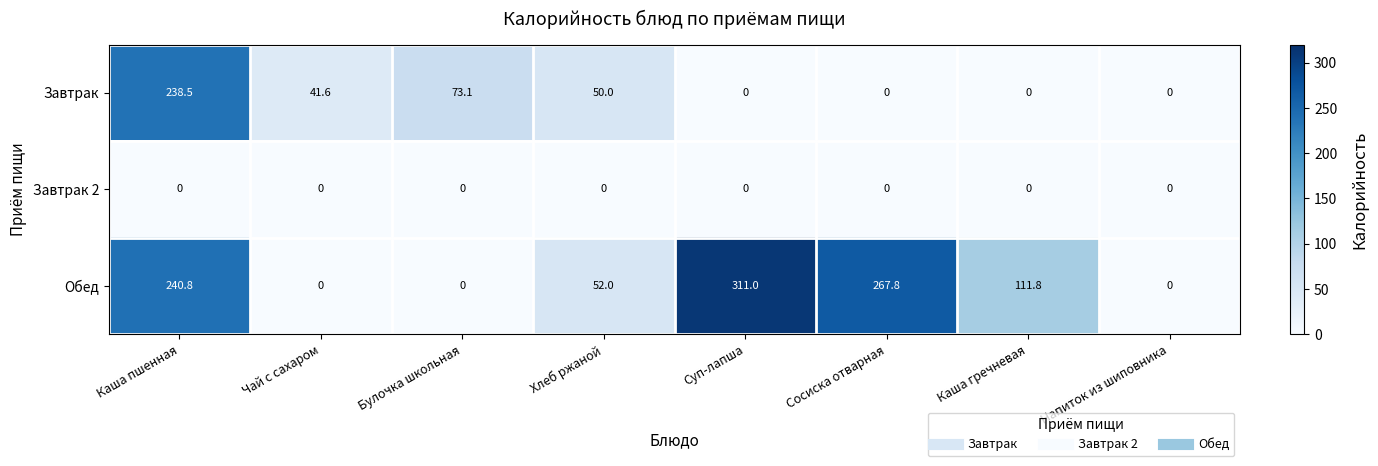

What value does the Обед series have at Каша пшенная?

240.8